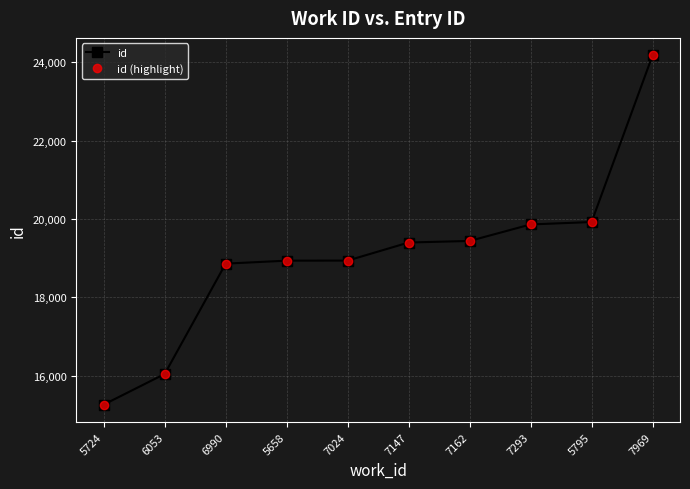

Which series has the largest total across all categories?

id